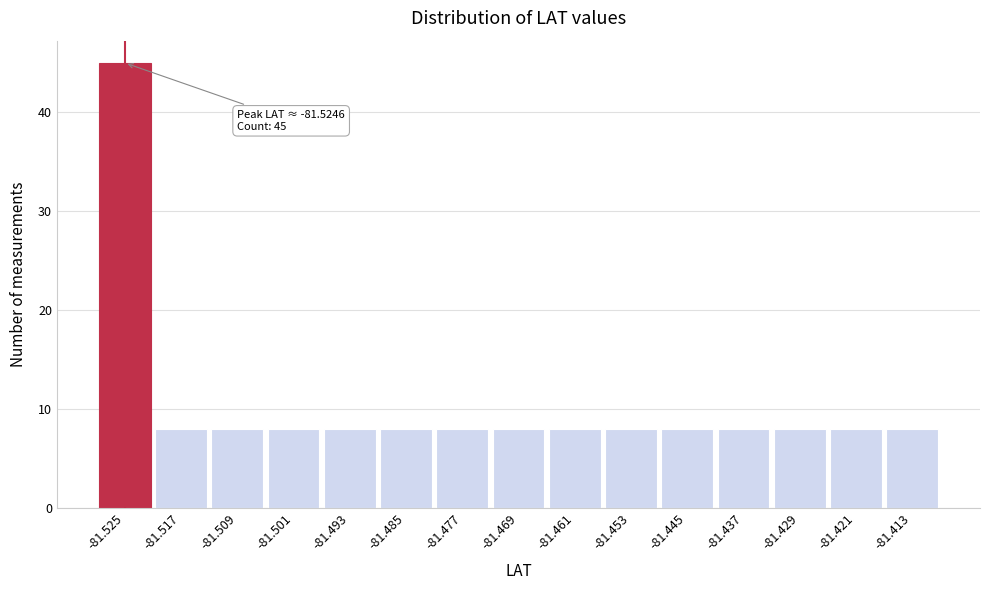

Which range on the x-axis has the tallest bar?

-81.529 to -81.521